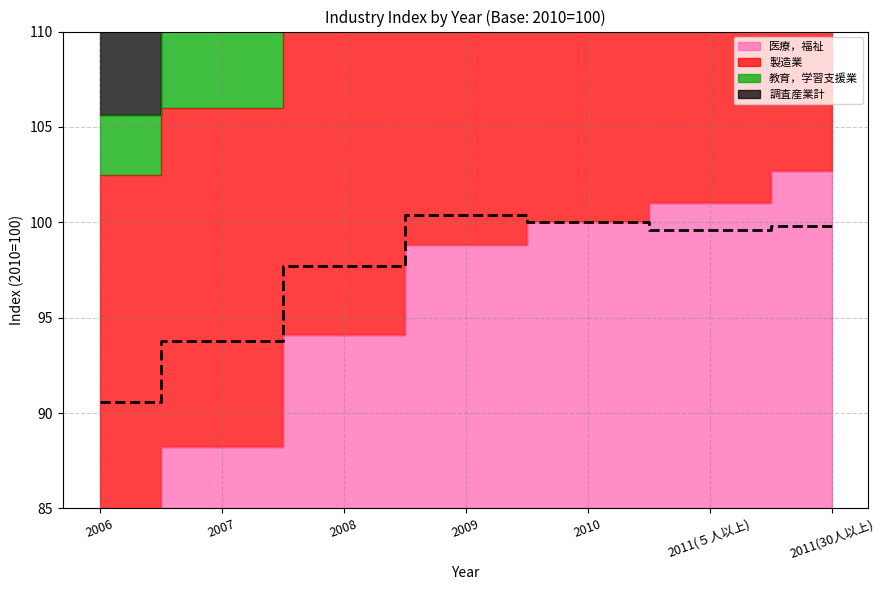

True or false: 教育，学習支援業 and 調査産業計 cross at least once.

False